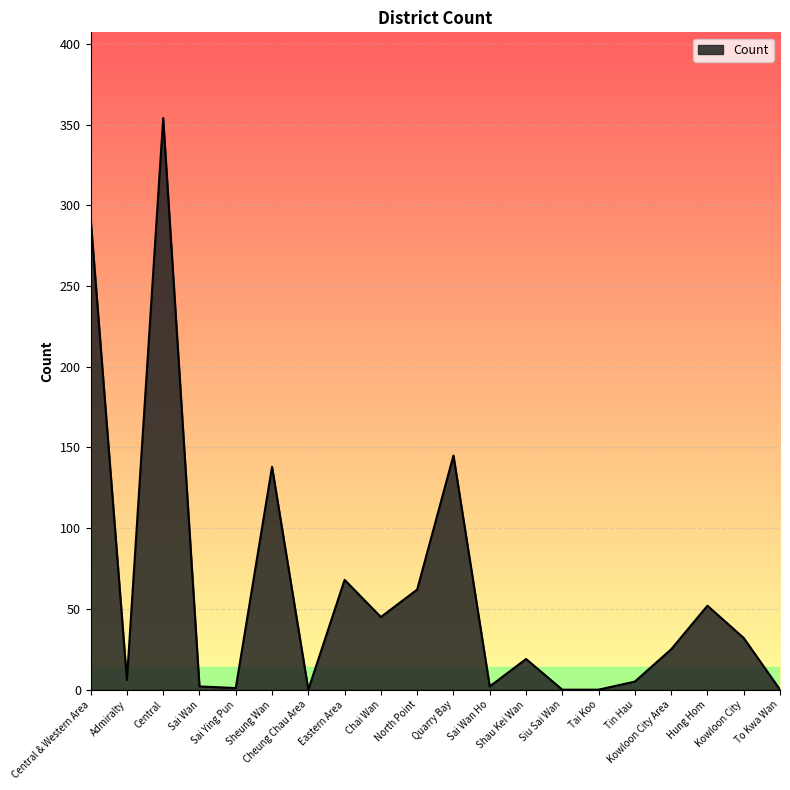

The chart shows a value of 102 at Central & Western Area. True or false?

False